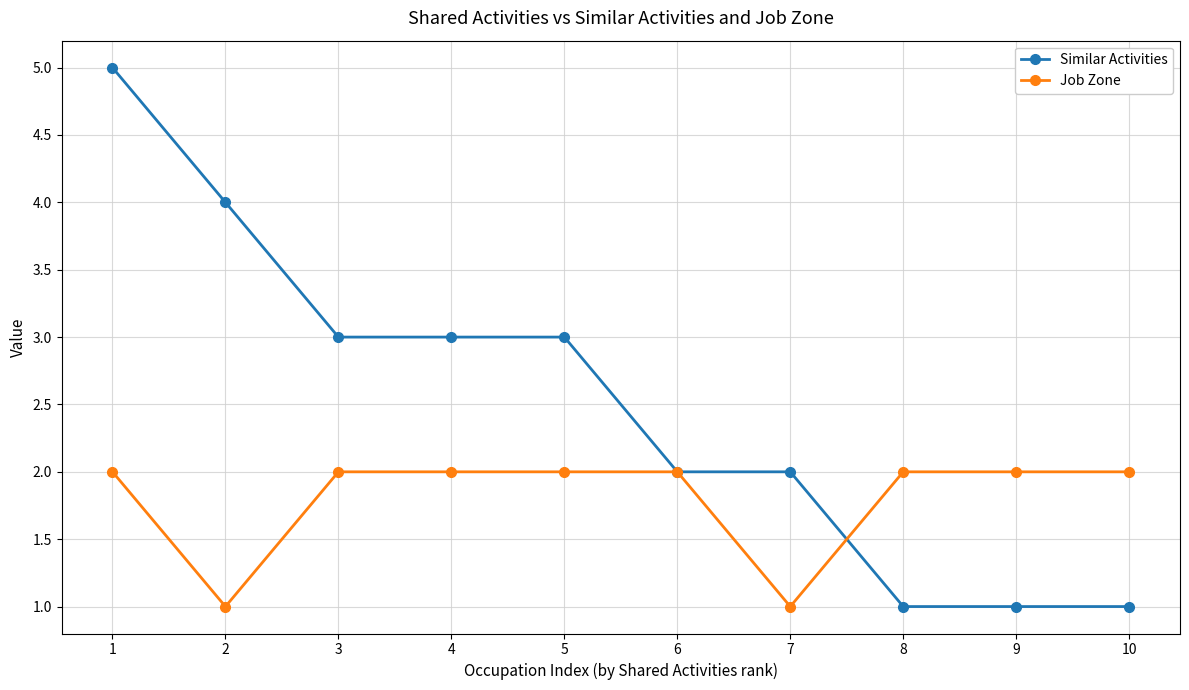

Which series has the largest range (max minus min)?

Similar Activities